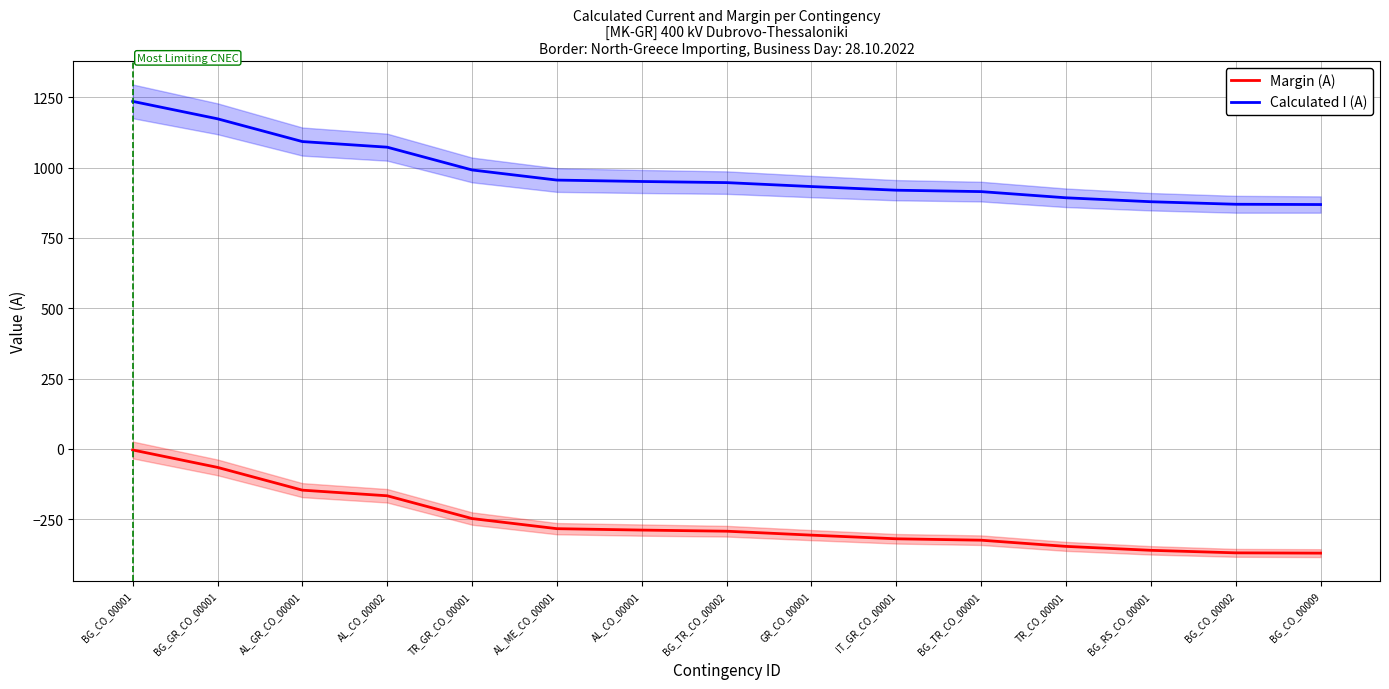

Between AL_CO_00001 and BG_CO_00009, which is larger?

AL_CO_00001